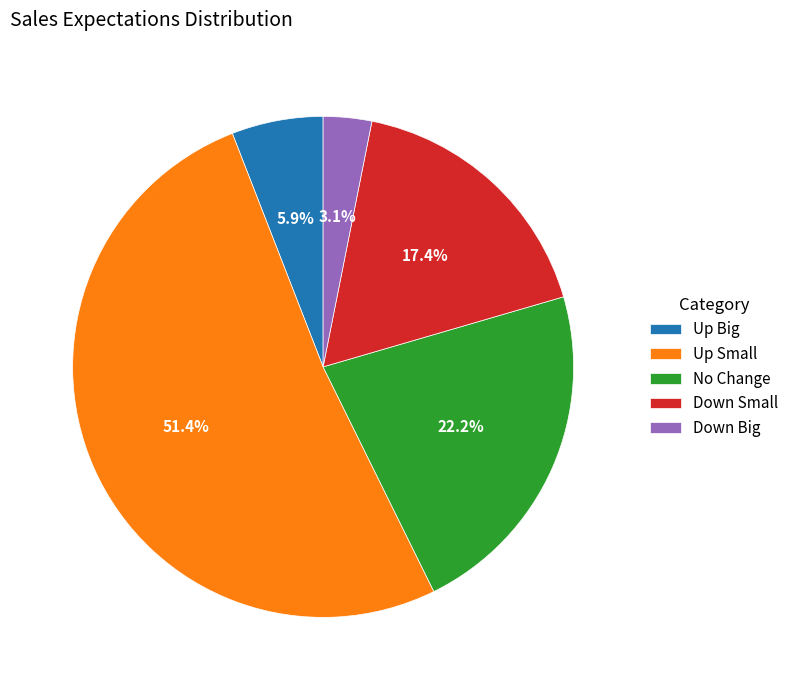

To the nearest percent, what is the average slice percentage?

20%